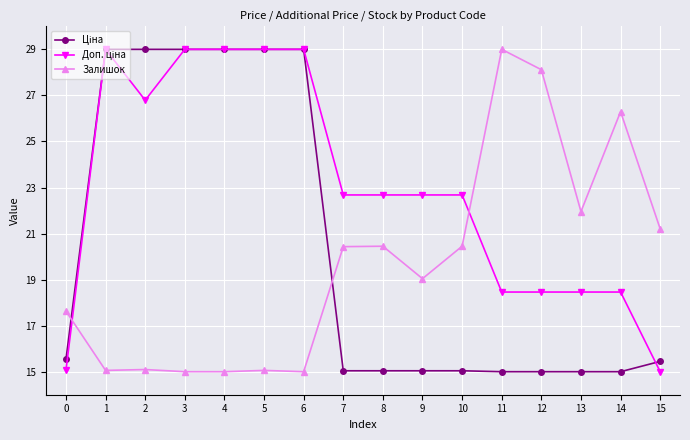

What is the total value across all series at 2?

70.9